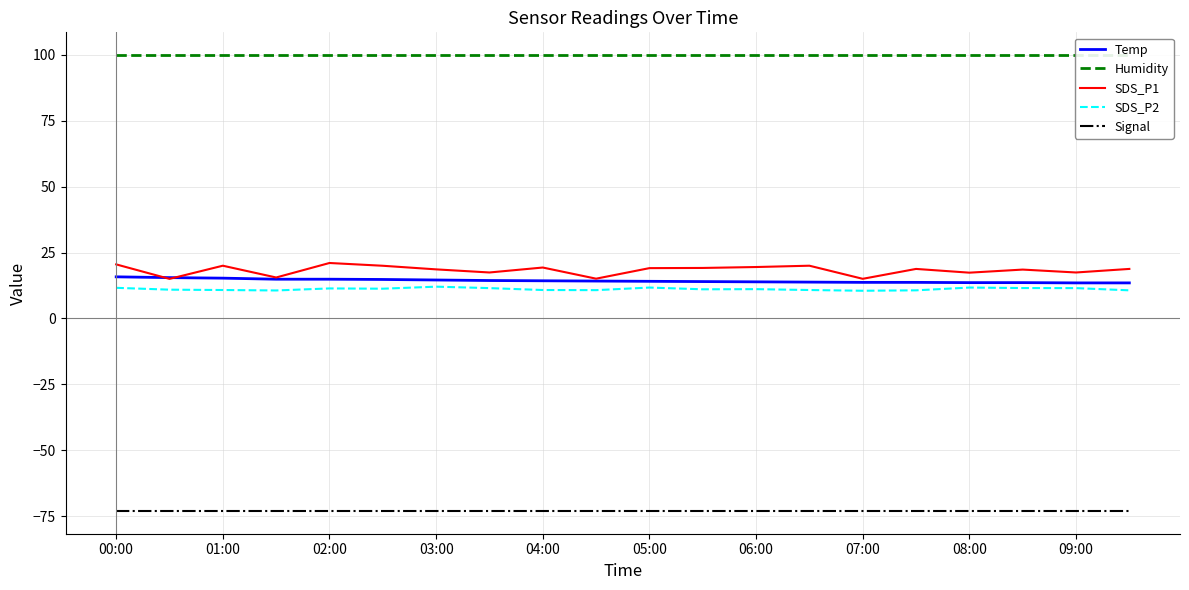

What is the lowest value of the SDS_P1 series?

15.0